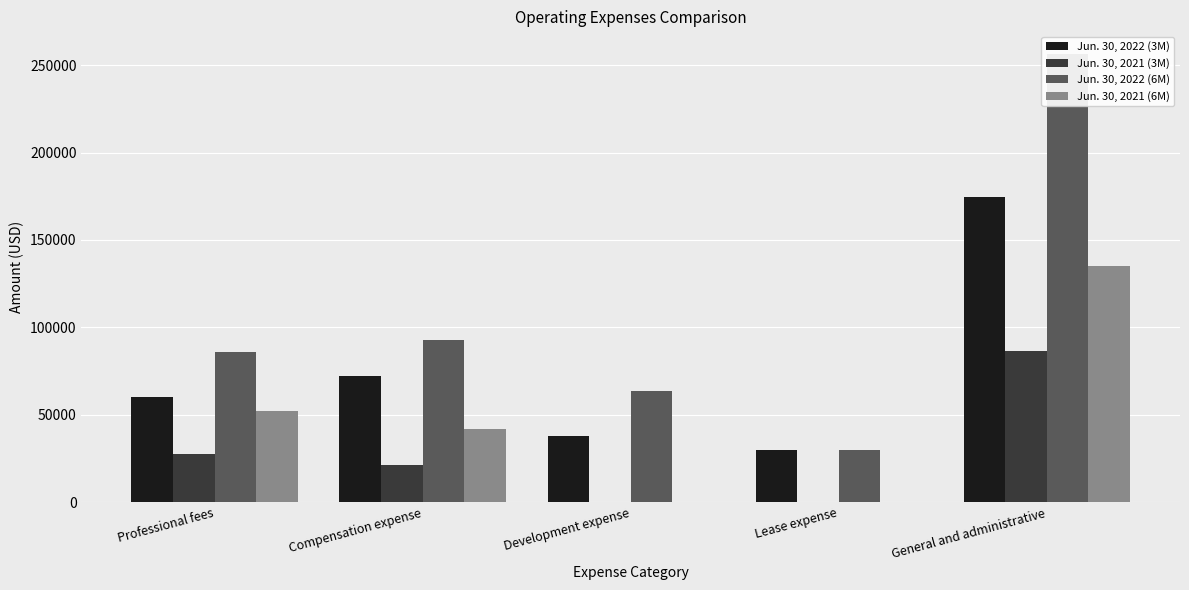

What is the label of the 2nd bar from the right?

Lease expense